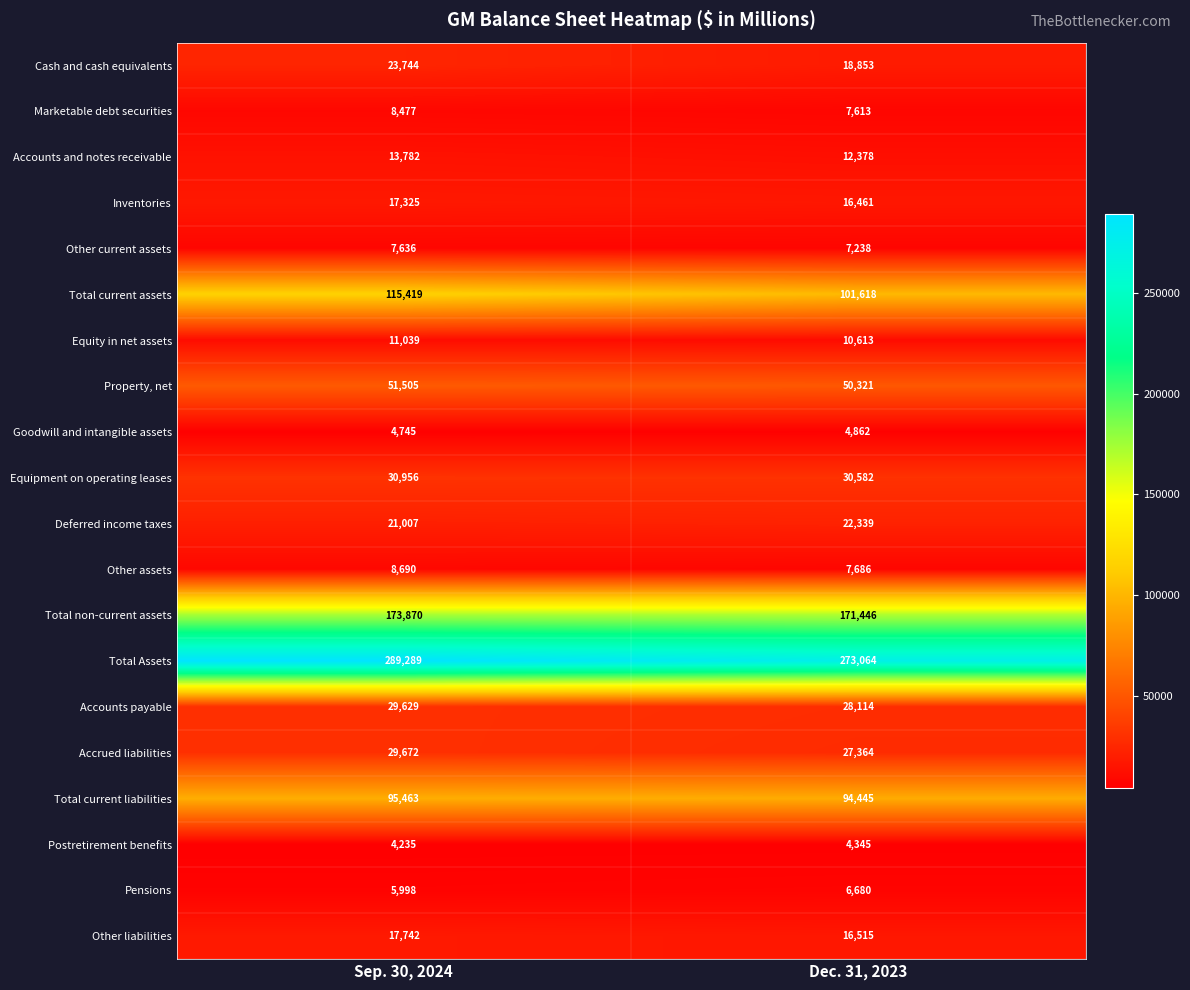

Which series changed the most between Sep. 30, 2024 and Dec. 31, 2023?

Total Assets